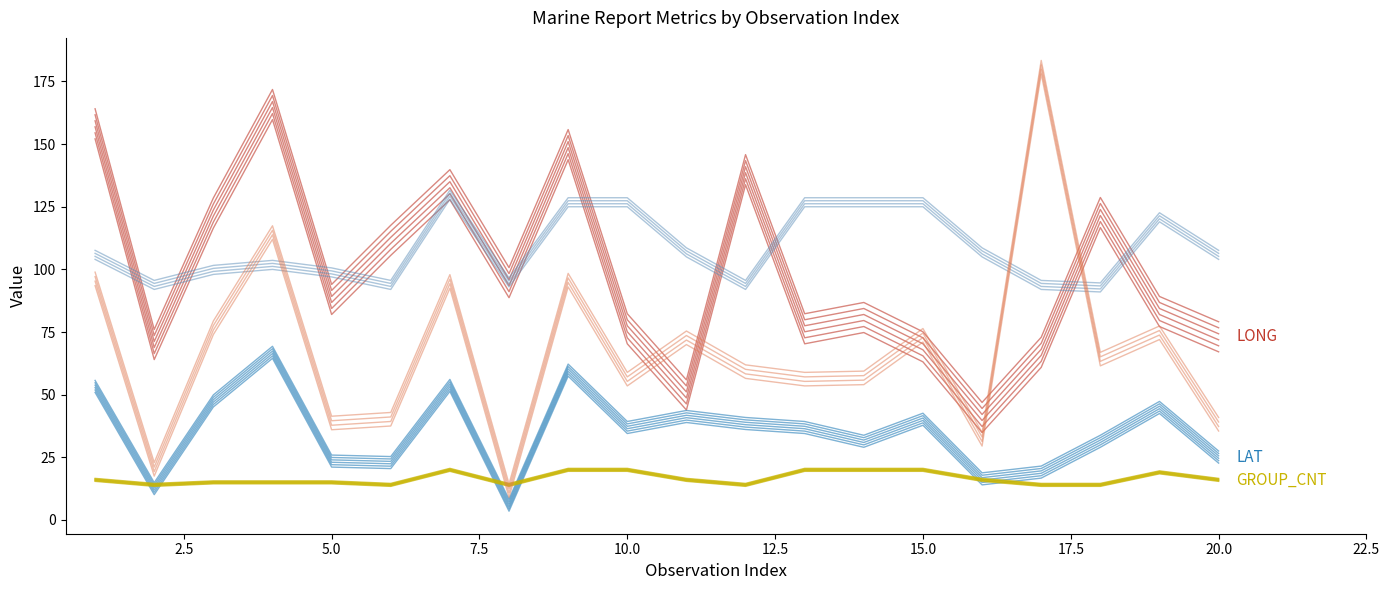

At how many categories does at least one series exceed 27?

20